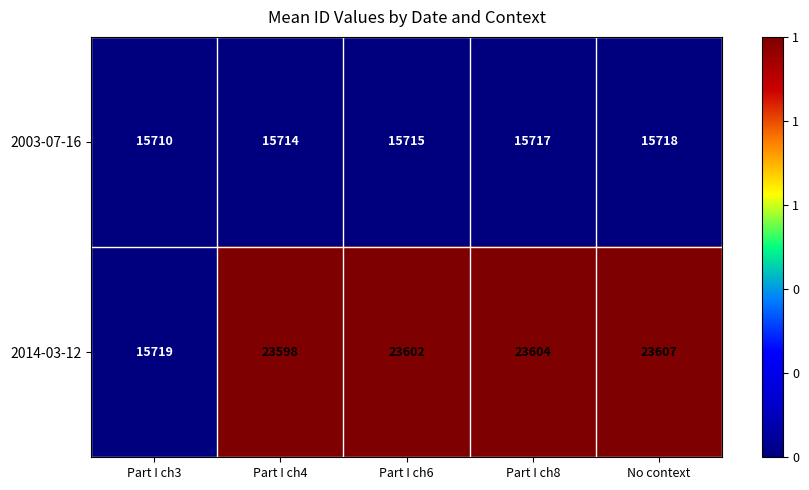

What is the smallest value displayed?

15710